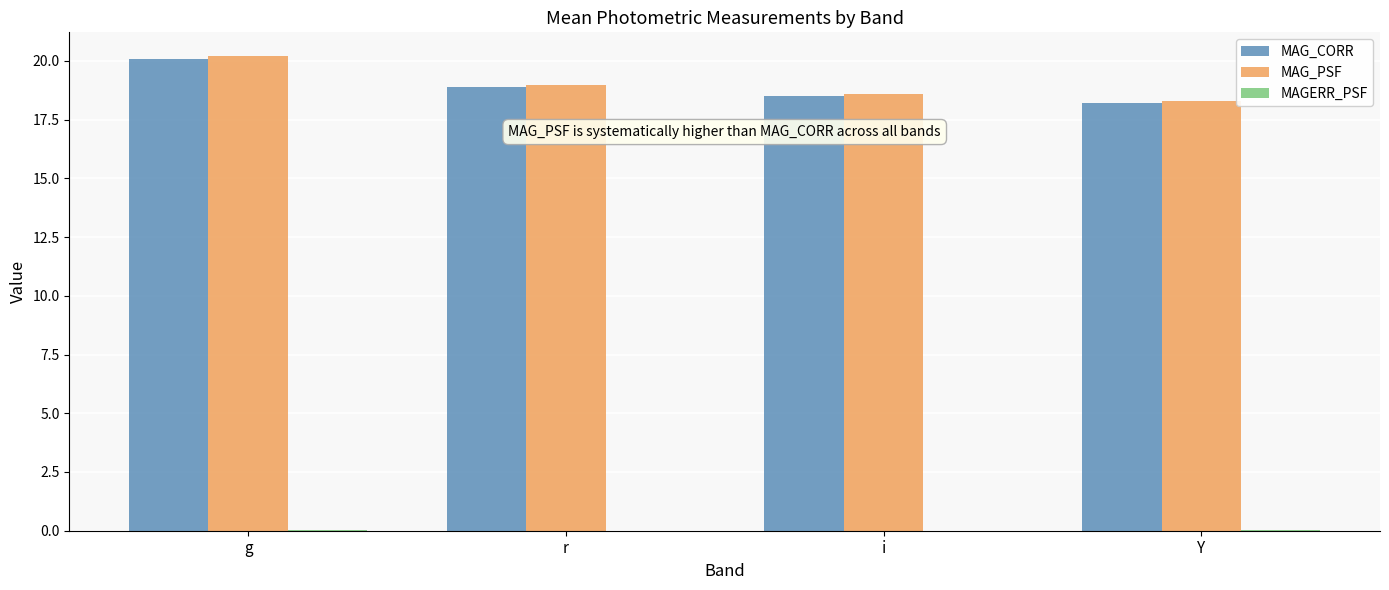

Is it true that MAG_CORR equals 18.9 at r?

True